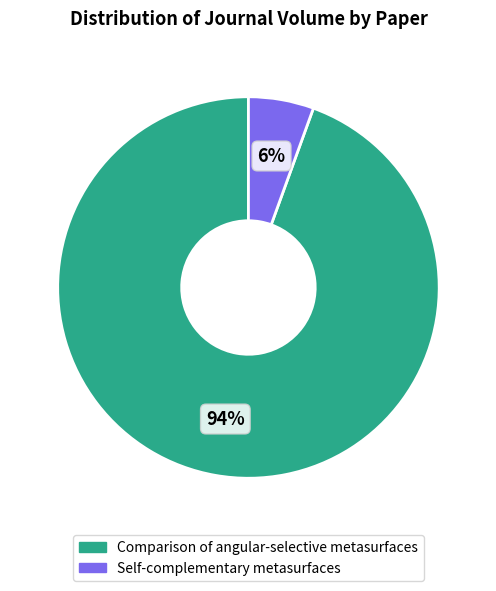

Which category has the smallest portion of the pie?

Self-complementary metasurfaces